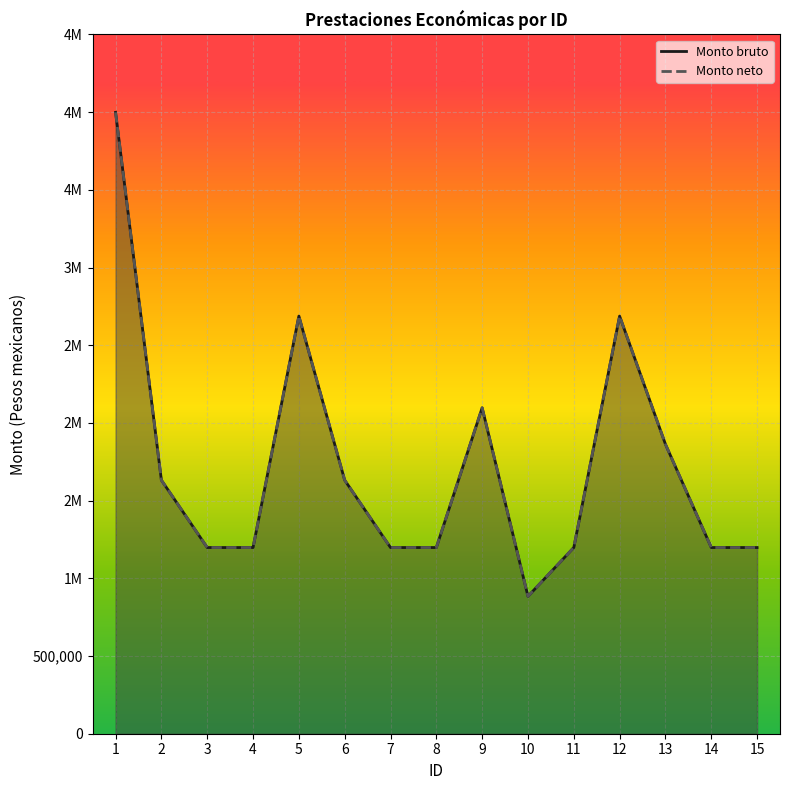

At how many categories does at least one series exceed 3167794?

1